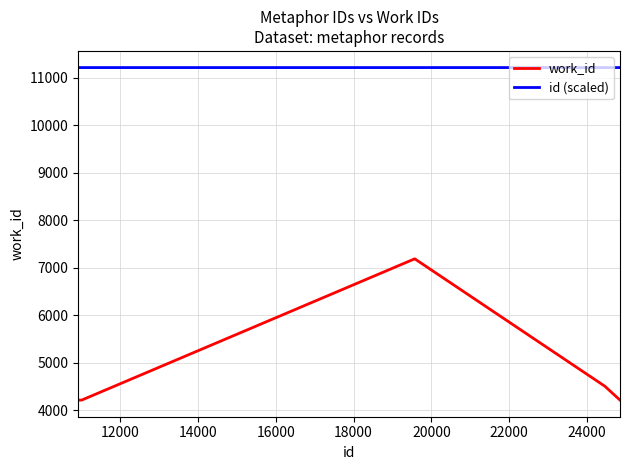

Rank the series by their maximum value, from lowest to highest.

work_id, id (scaled)